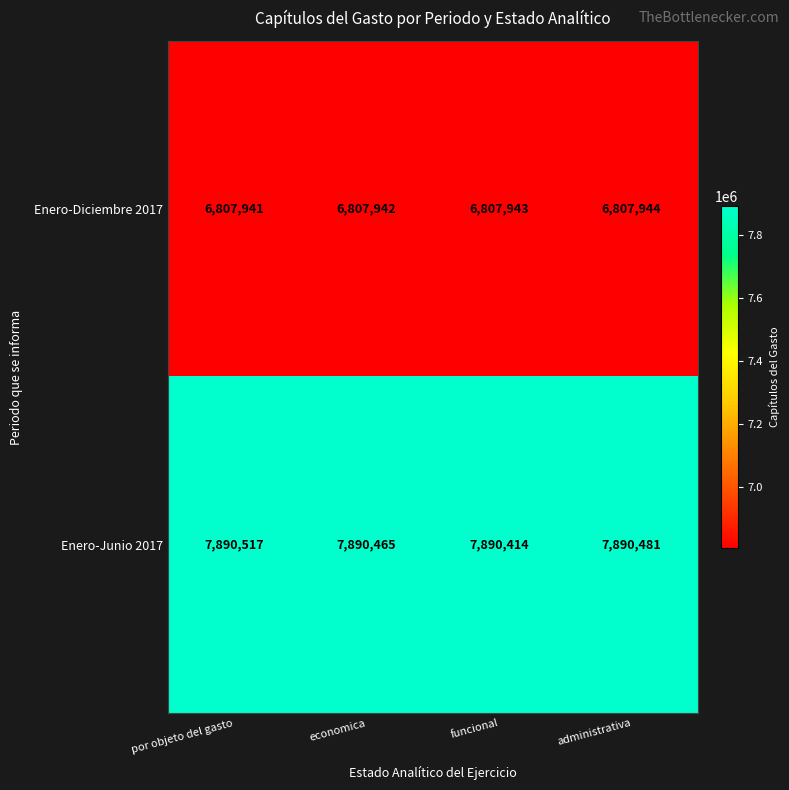

What is the spread (max minus min) of values at administrativa?

1082537